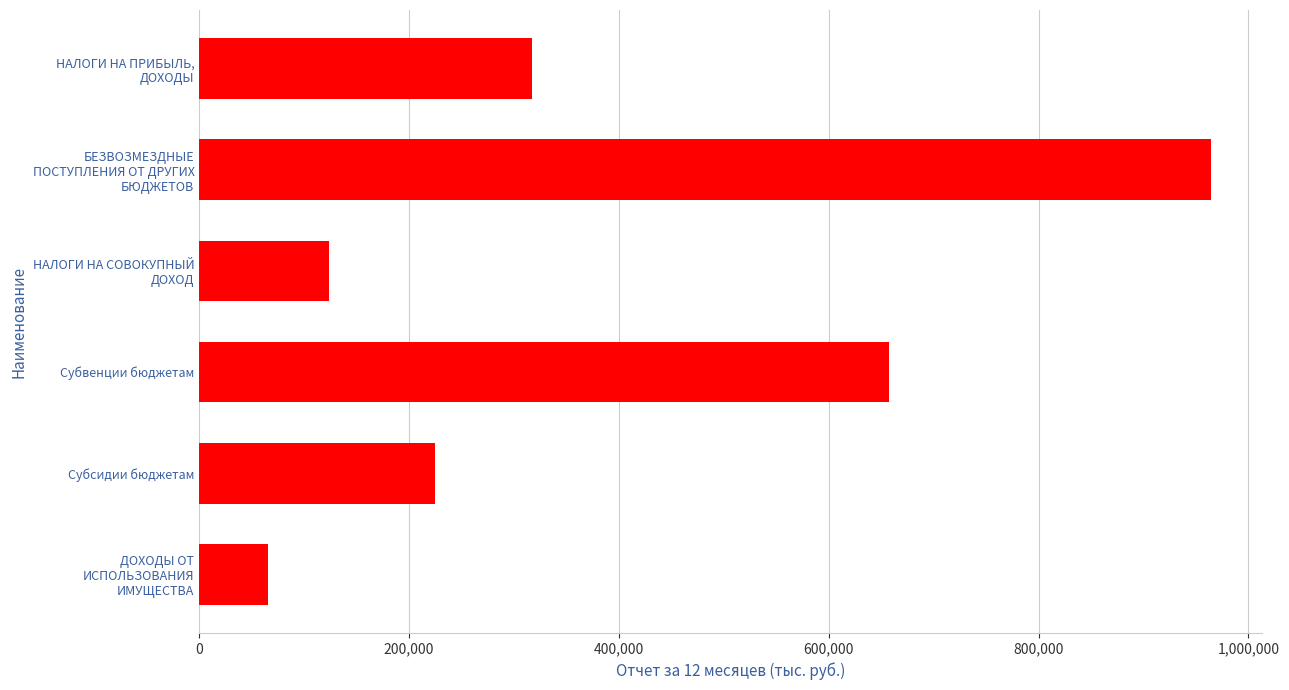

What is the sum of all values?

2353363.4